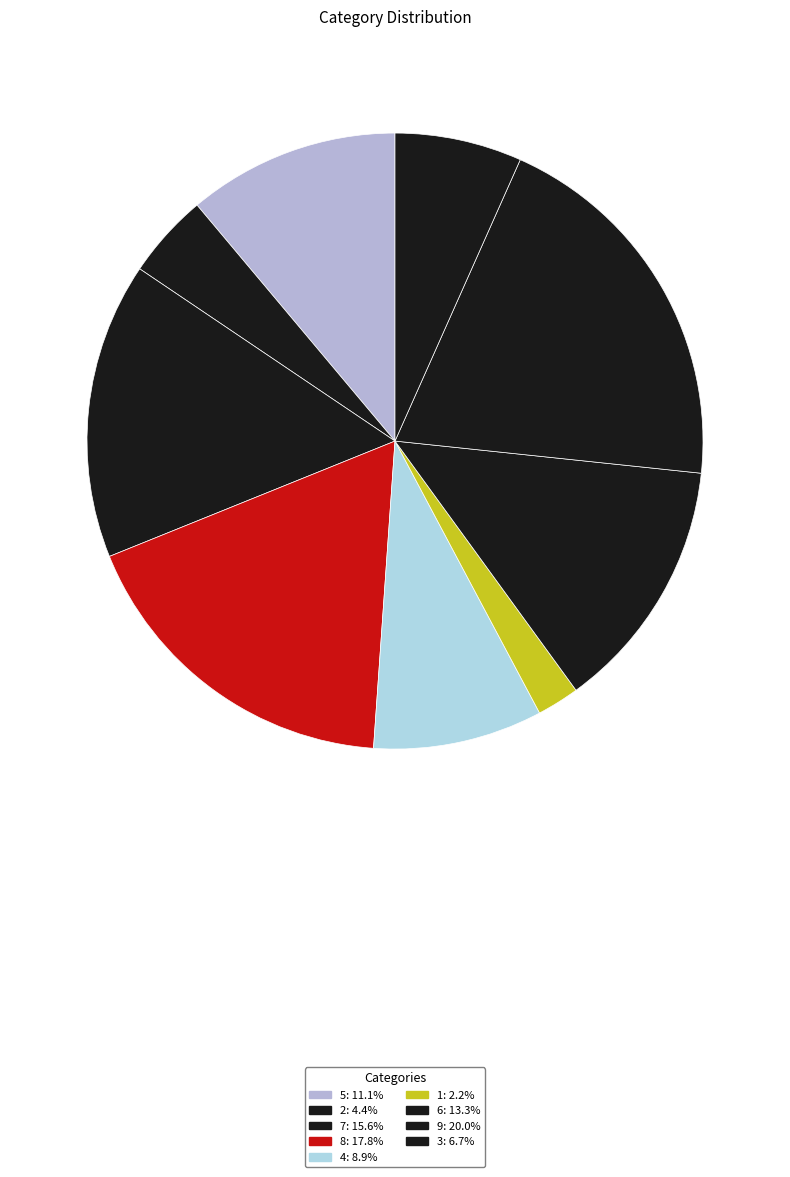

To the nearest percent, what is the average slice percentage?

11%